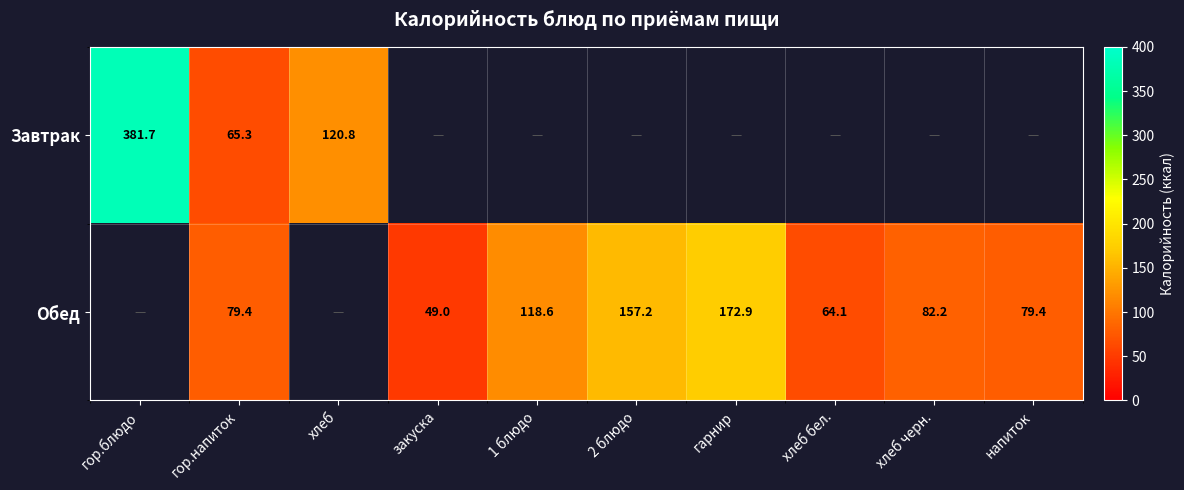

Rank the series at гор.напиток from lowest to highest value.

Завтрак, Обед